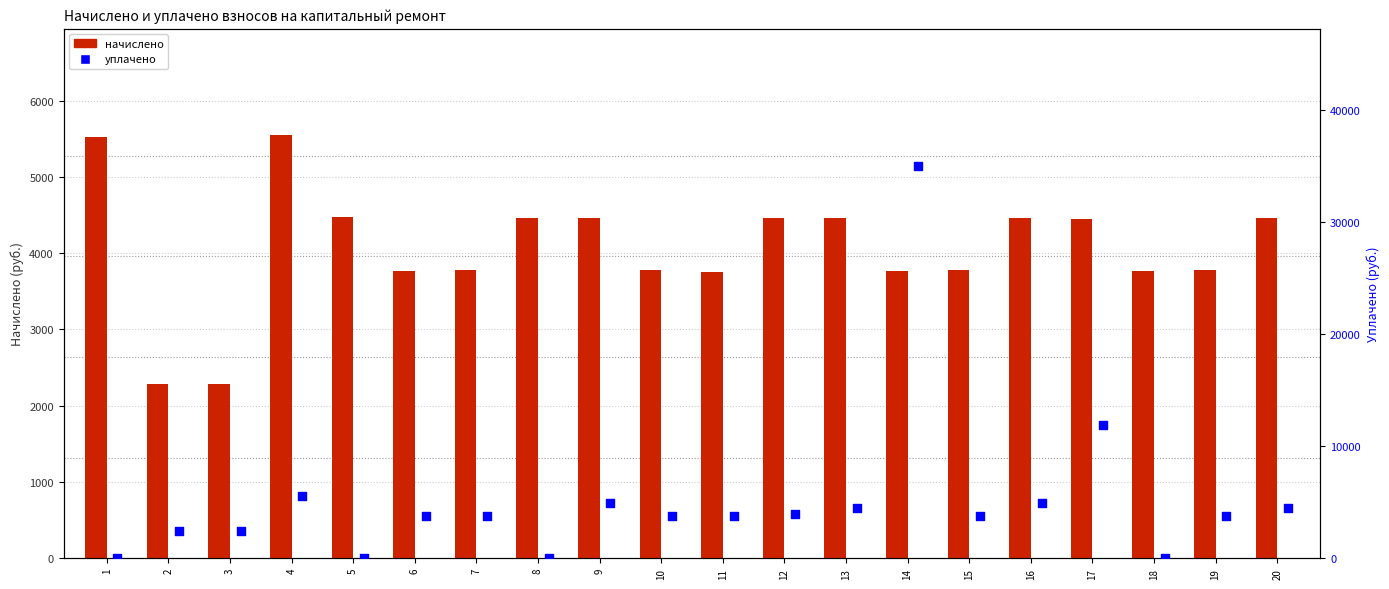

What is the total value across all series at 4?

11106.2